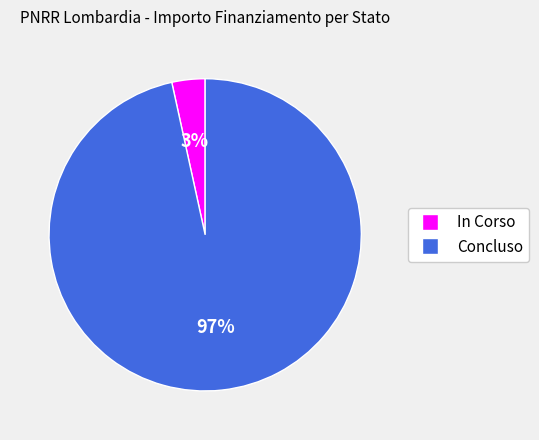

Rank the categories by value from highest to lowest.

Concluso, In Corso